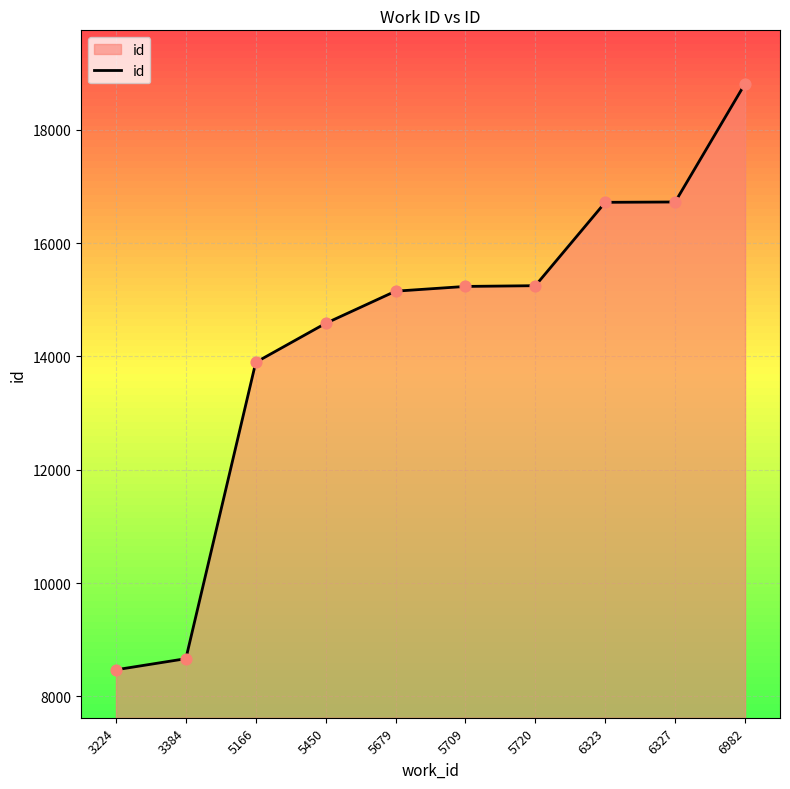

What is the change in value from 5450 to 6327?

+2143